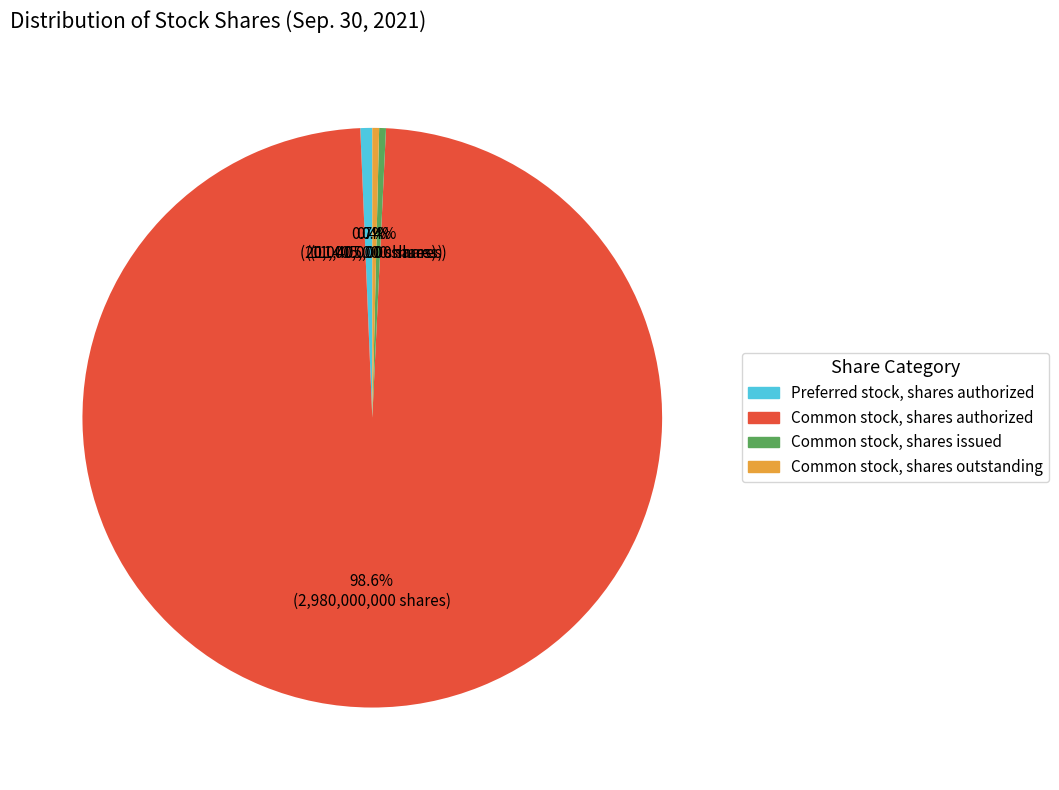

Is the sum of Common stock, shares issued and Common stock, shares outstanding greater than half?

No